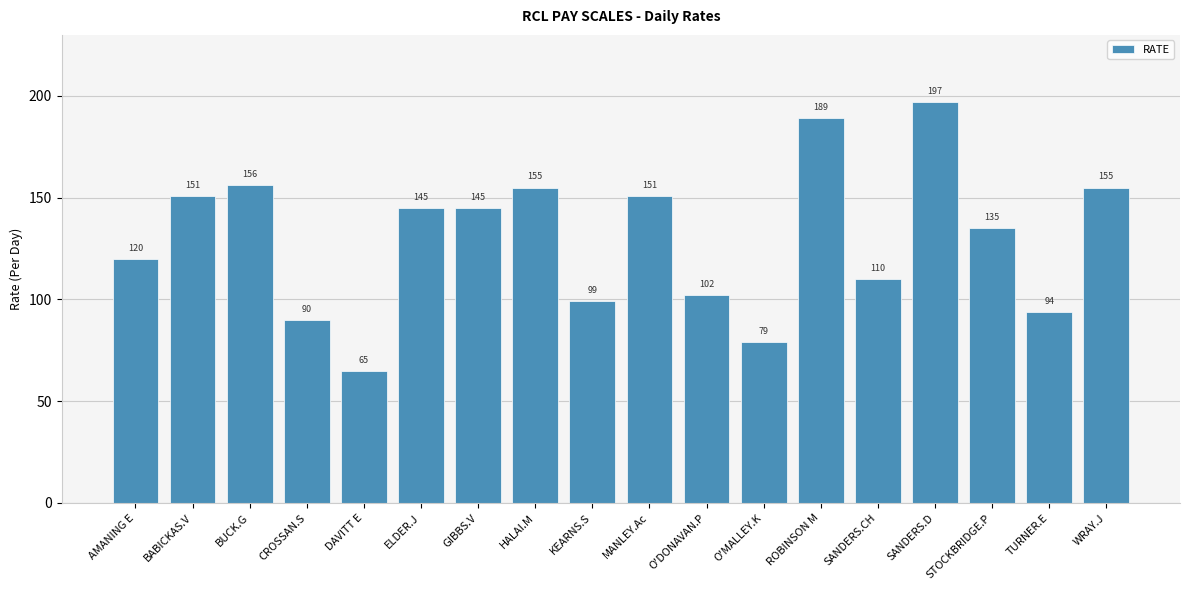

The chart shows a value of 30 at O'MALLEY.K. True or false?

False